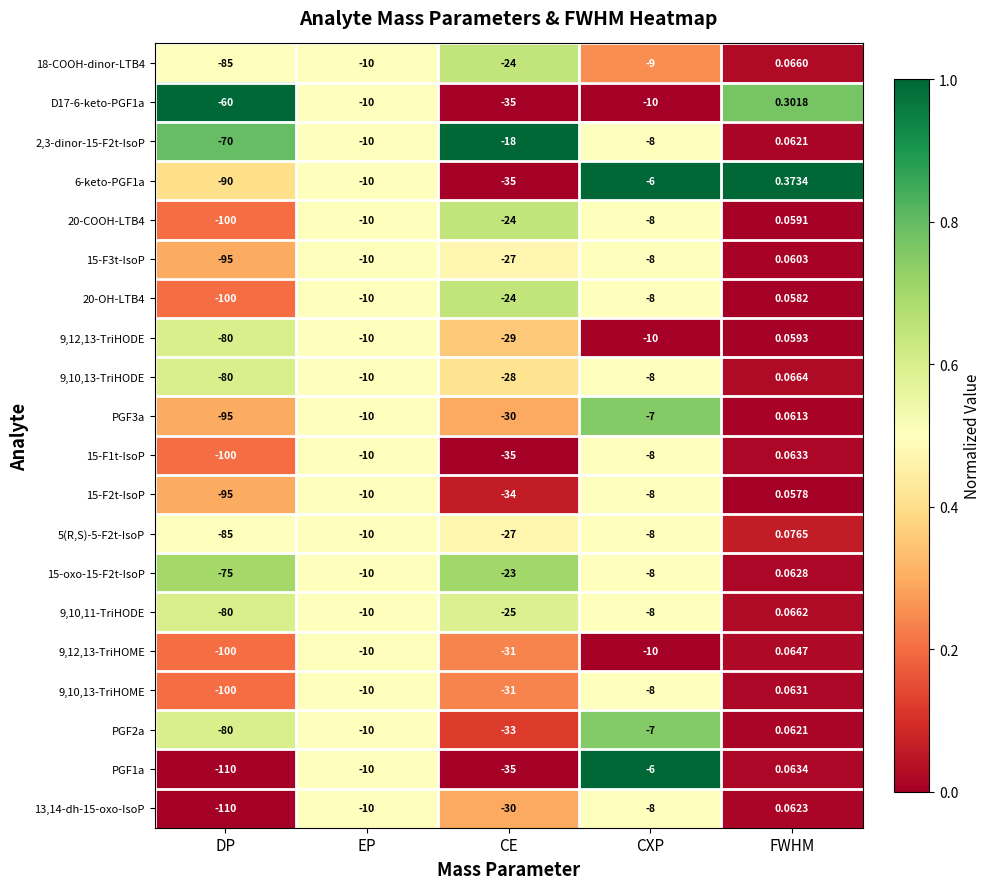

What is the total value across all series at CE?

-578.0